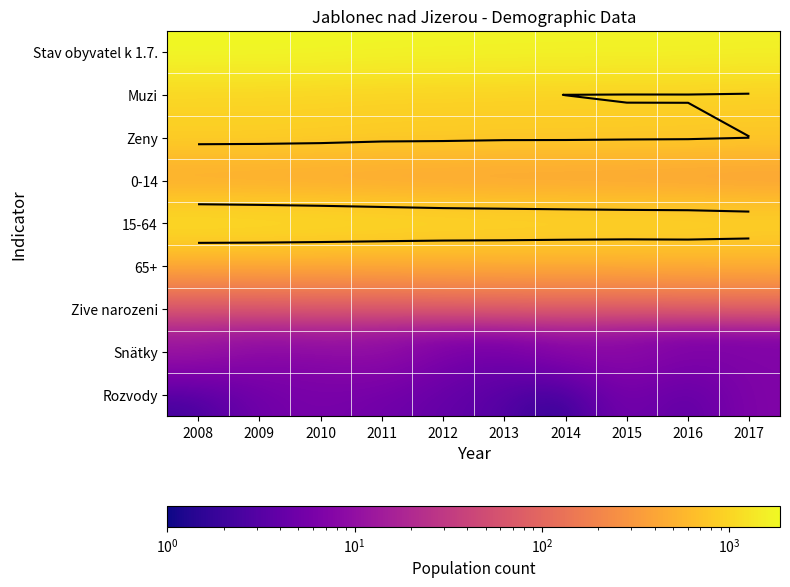

True or false: Muzi has a value of 841 at 2015.

True